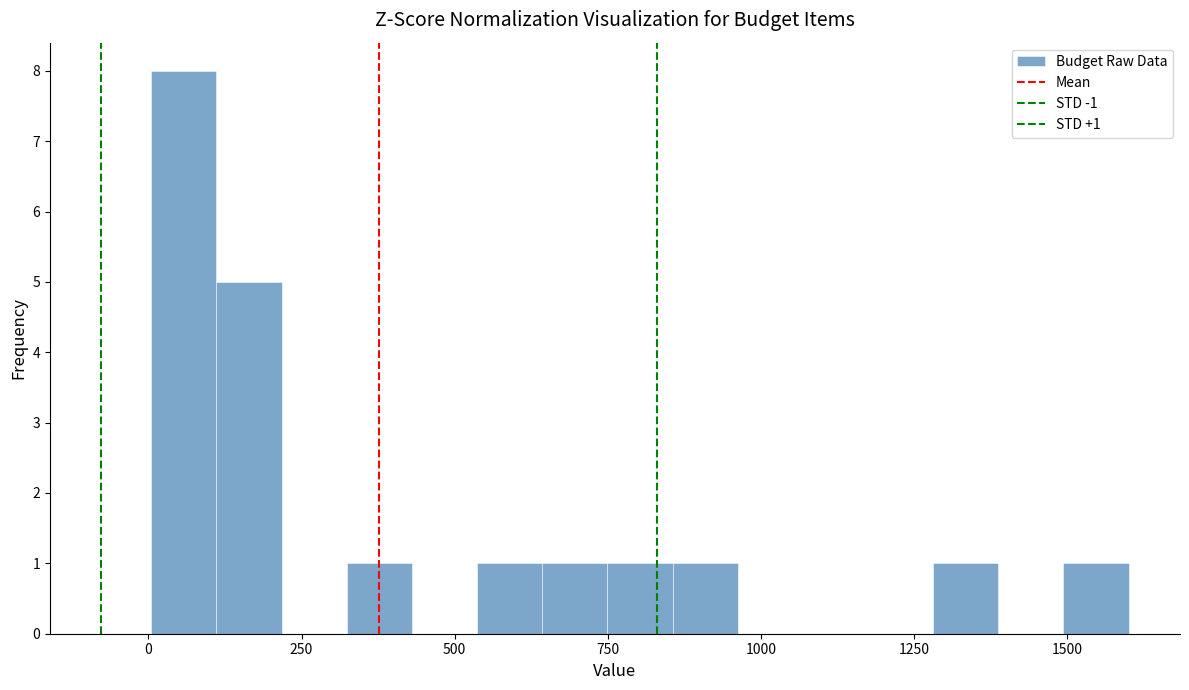

Read against the x-axis, roughly where is the centre of the tallest bar?

50